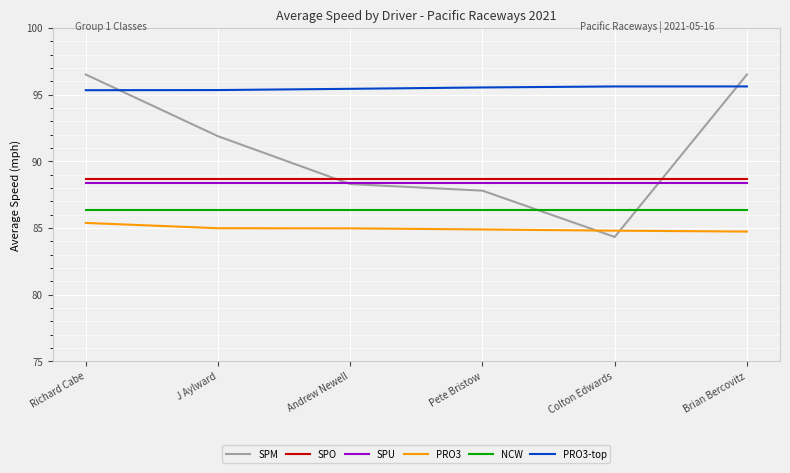

Is the value of SPU at J Aylward greater than the value of SPO at Pete Bristow?

No